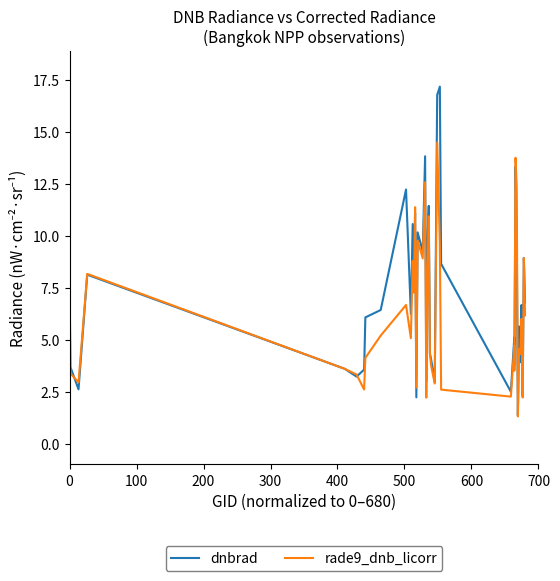

Which series has the largest total across all categories?

dnbrad